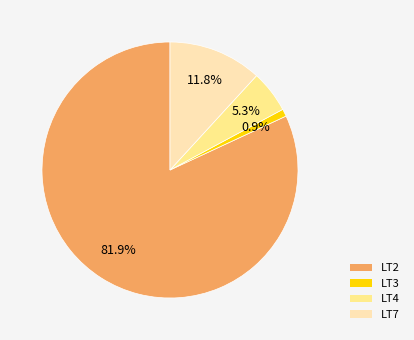

Does any single category account for the majority?

Yes